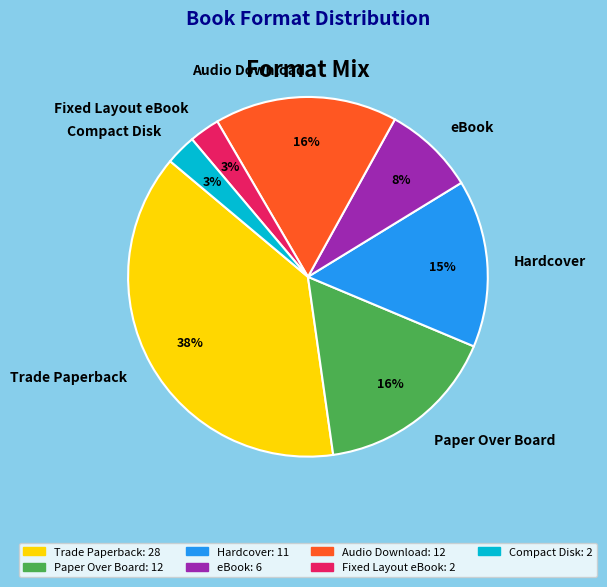

To the nearest percent, what is the difference between the Audio Download and Hardcover slice percentages?

1%